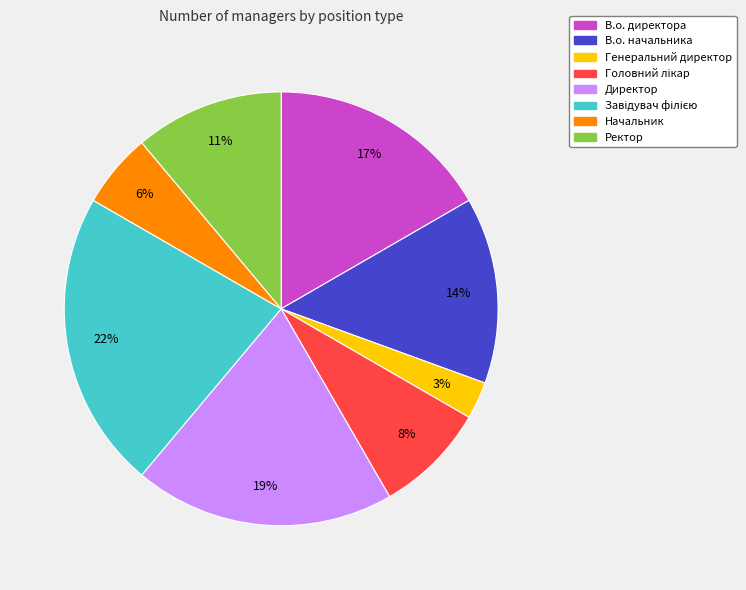

To the nearest percent, what percentage of the pie is В.о. начальника?

14%